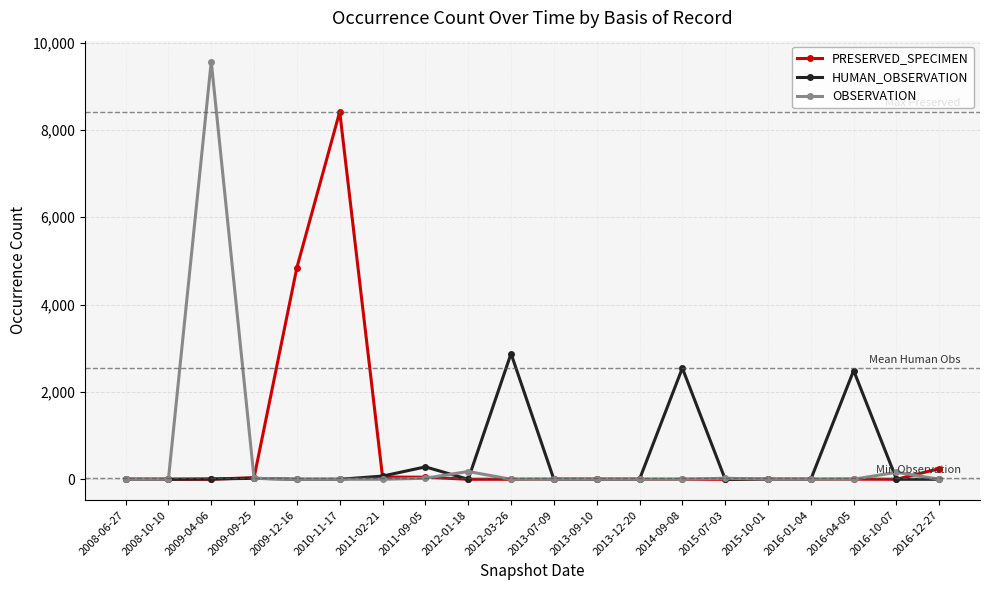

At which category is the sum across all series the highest?

2009-04-06